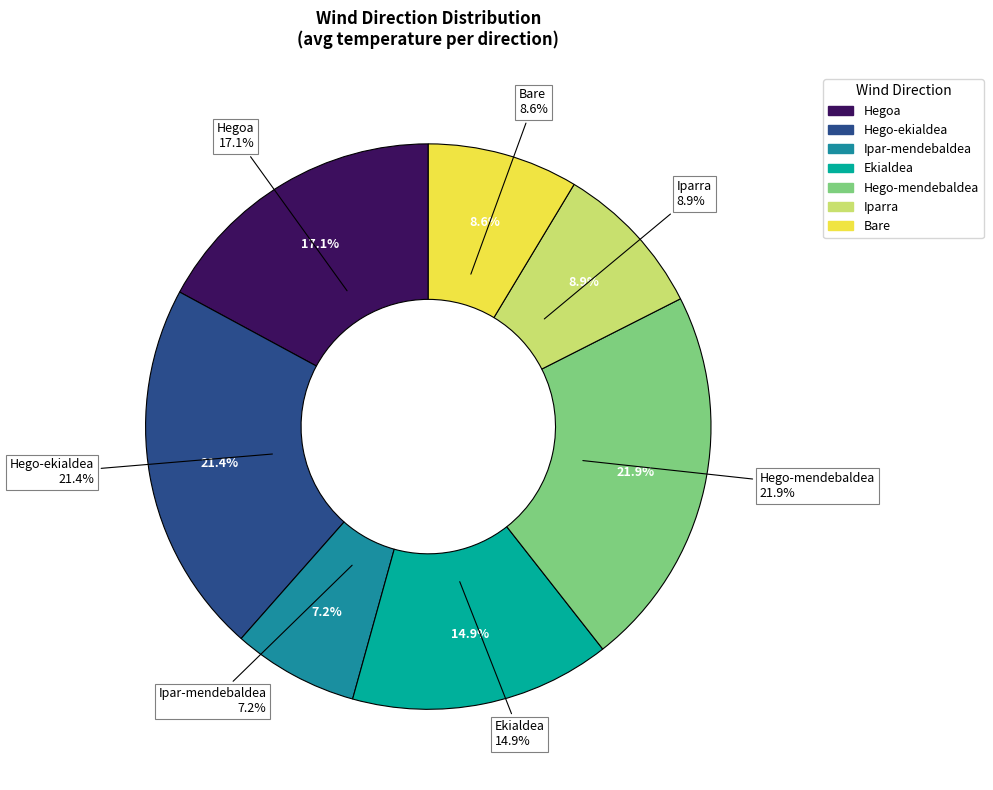

True or false: Hegoa accounts for 31% of the total.

False